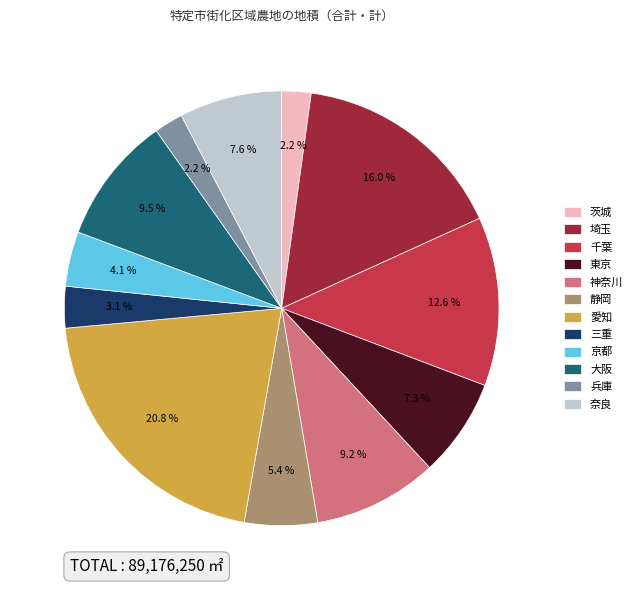

How many slices are in this pie chart?

12